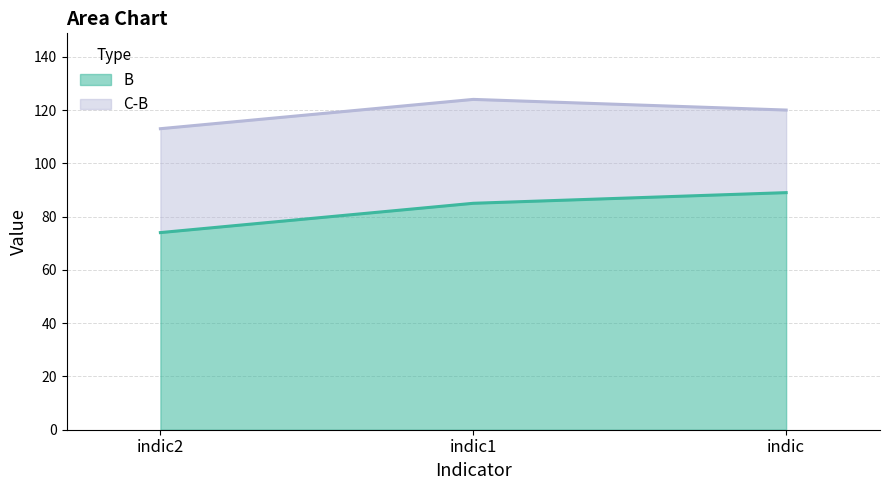

Rank the categories by value from lowest to highest.

indic2, indic1, indic